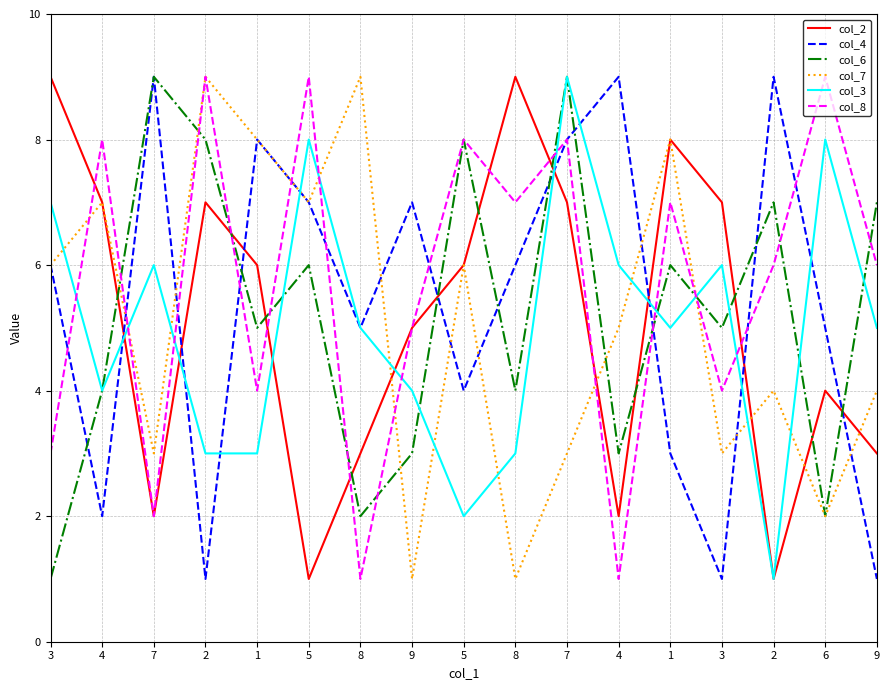

Does the chart have visible grid lines?

Yes